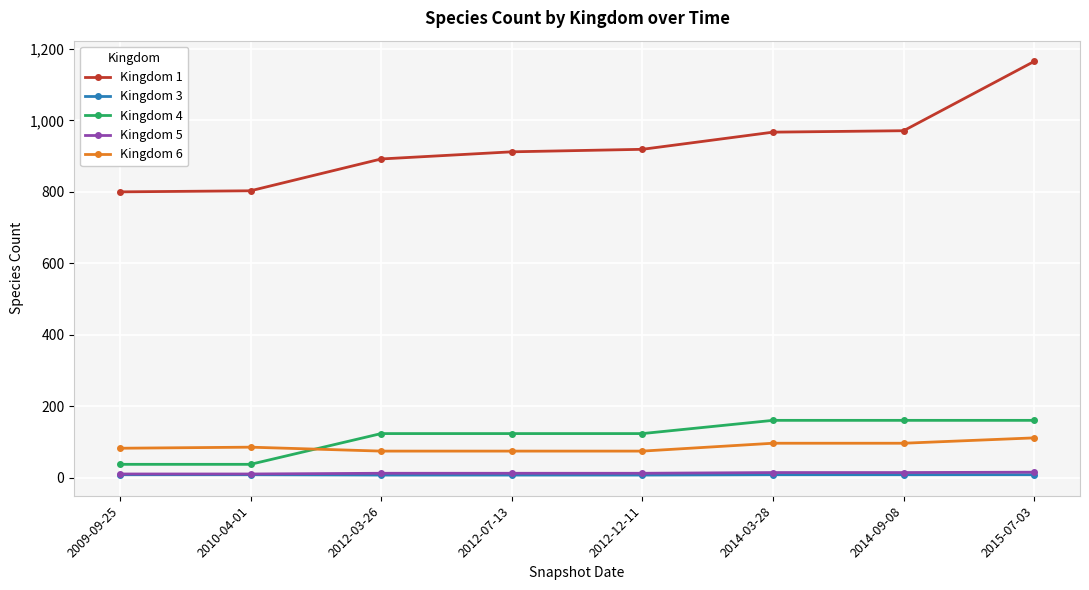

Does the chart have visible grid lines?

Yes